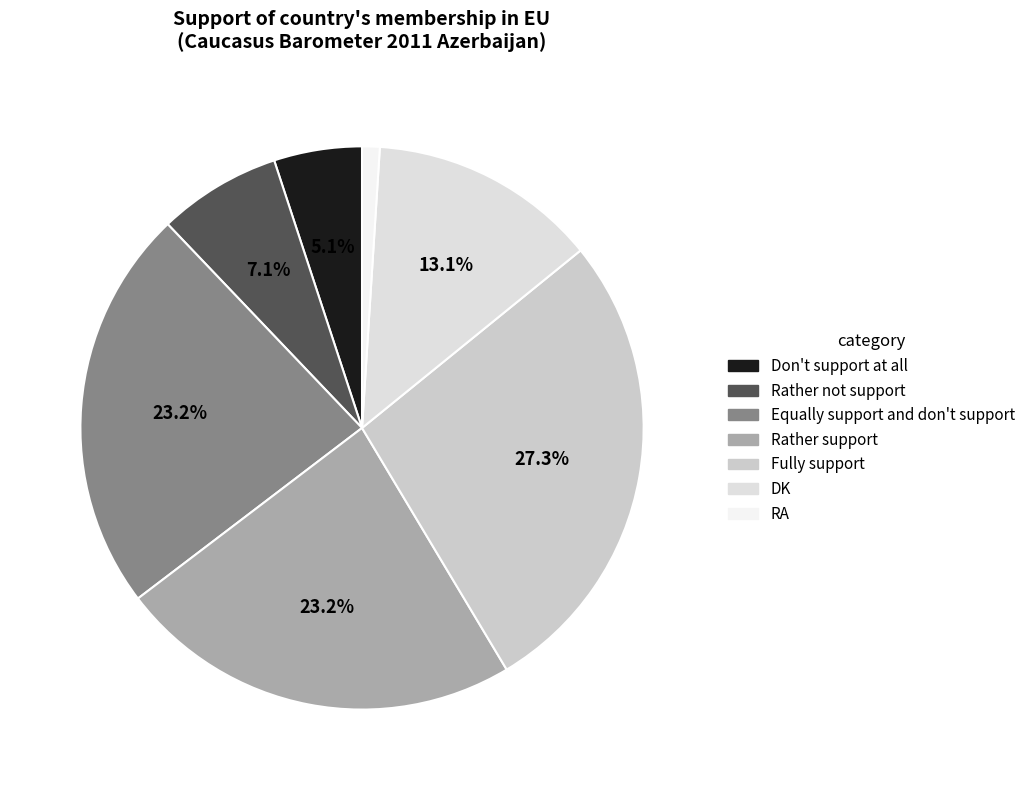

Is there any slice that represents more than half of the pie?

No